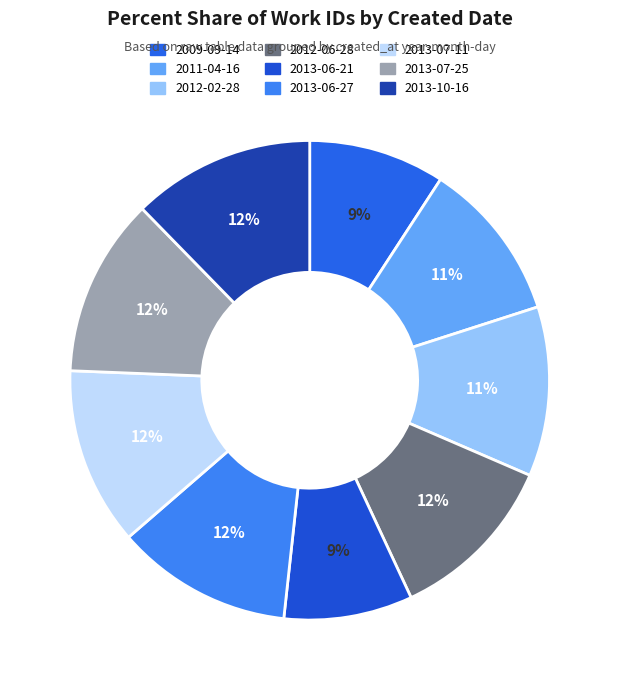

Rank the categories by value from highest to lowest.

2013-10-16, 2013-07-25, 2013-07-11, 2013-06-27, 2012-06-28, 2012-02-28, 2011-04-16, 2009-09-14, 2013-06-21